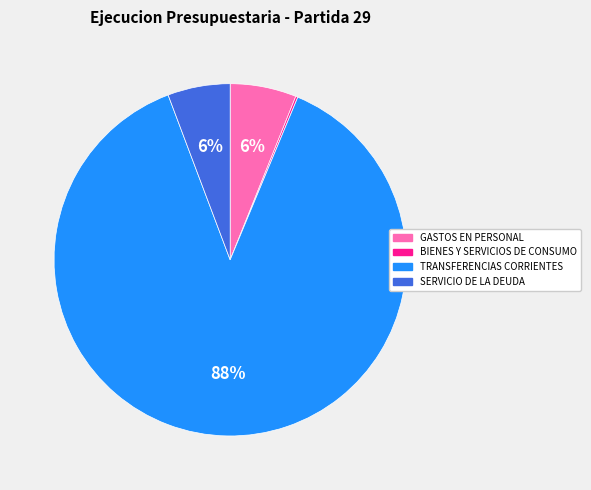

Is the sum of TRANSFERENCIAS CORRIENTES and GASTOS EN PERSONAL greater than half?

Yes